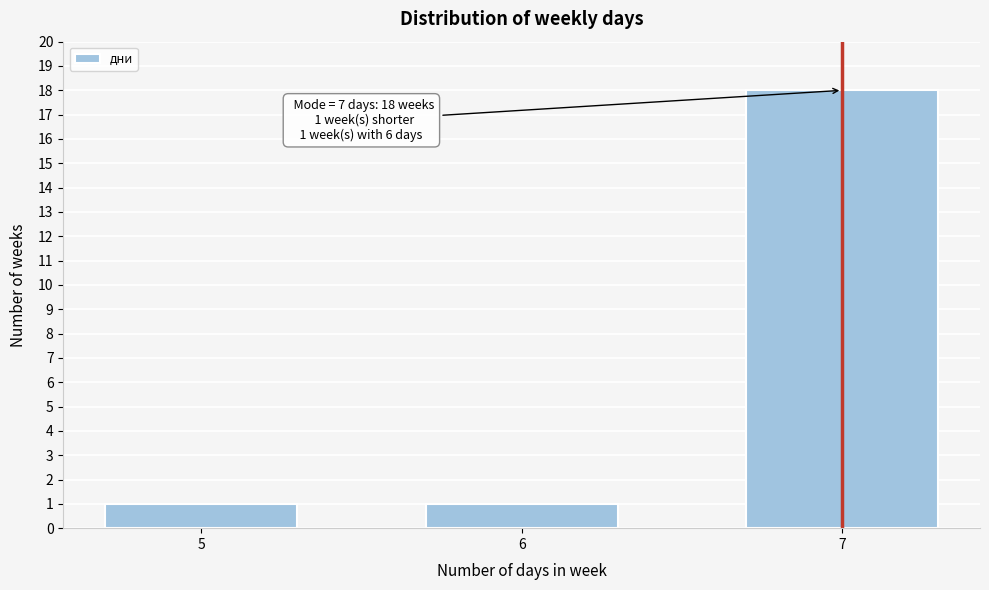

Reading right to left, list all the values displayed in this chart.

7=18	6=1	5=1